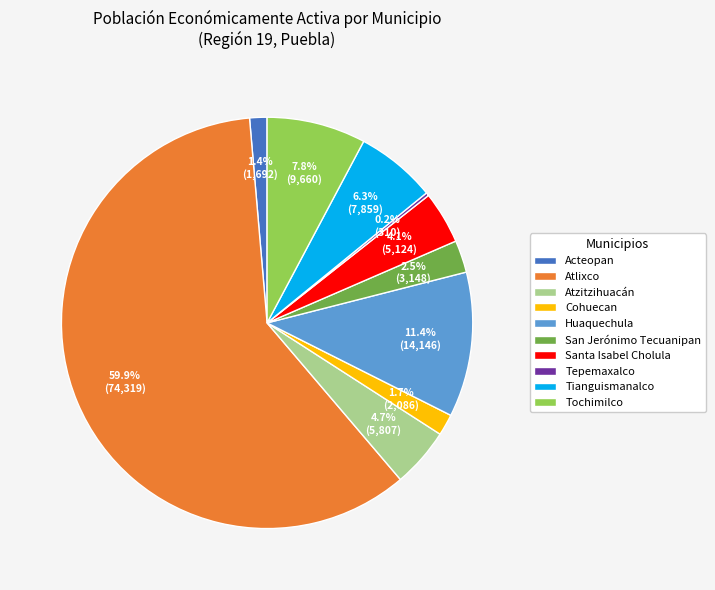

What is the ratio of the value at Huaquechula to the value at Tianguismanalco?

1.8